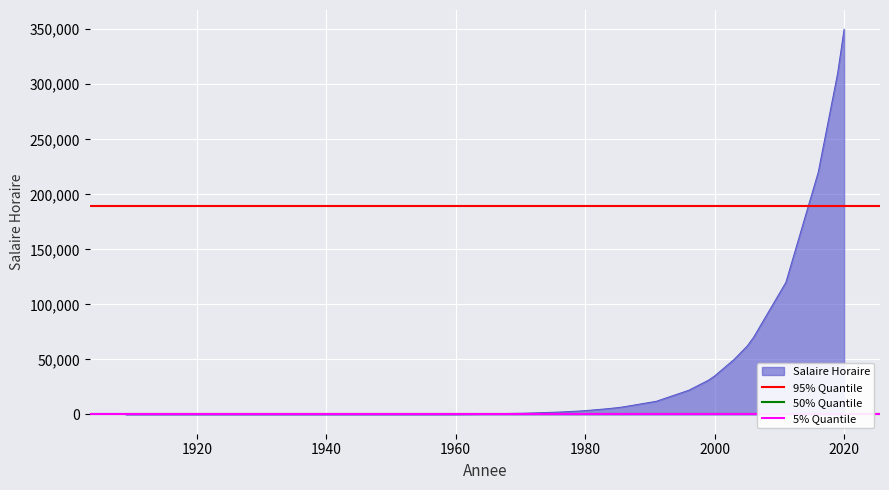

What is the average value of the 50% Quantile series?

590.0